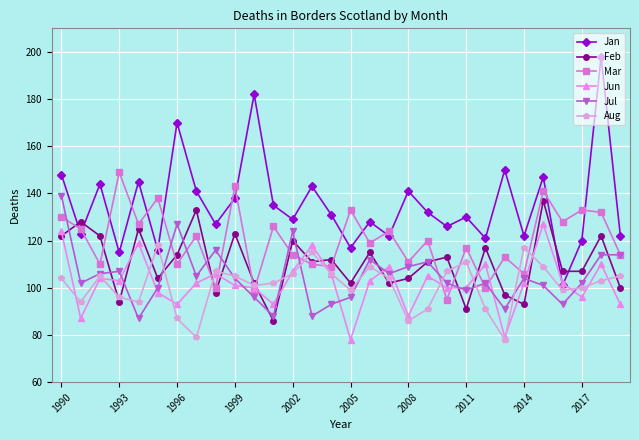

True or false: Jul and Jan cross at least once.

False